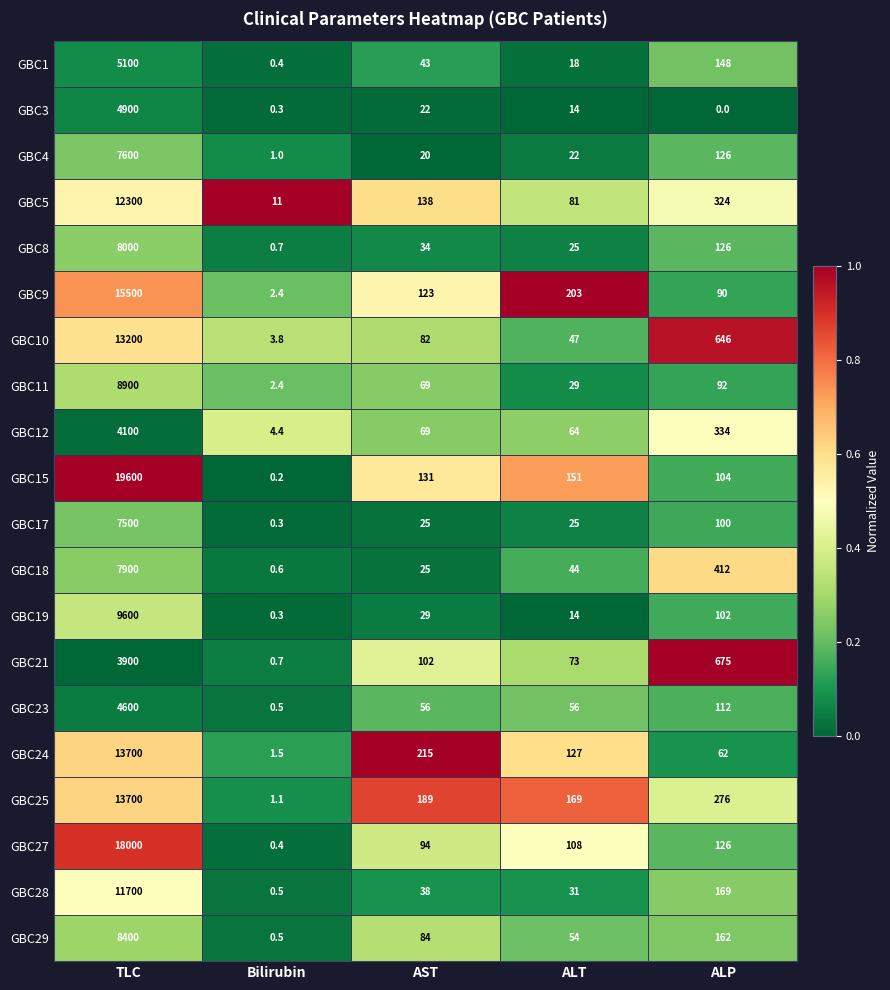

Where does the GBC19 series first go above 29?

TLC